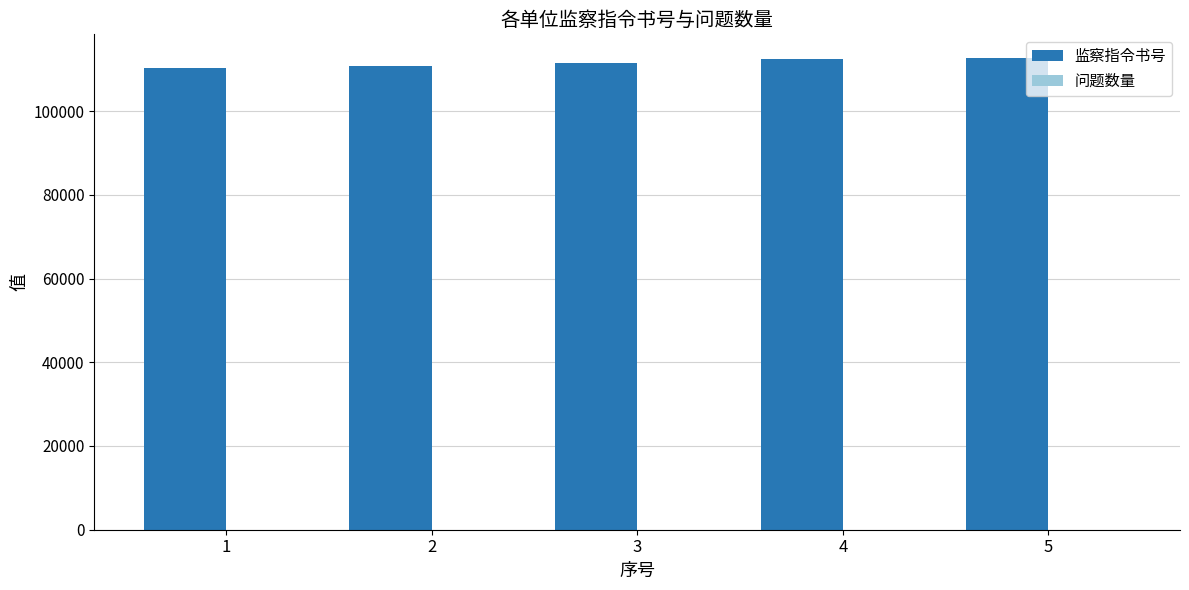

Are the bars grouped side by side (vs. stacked)?

Yes